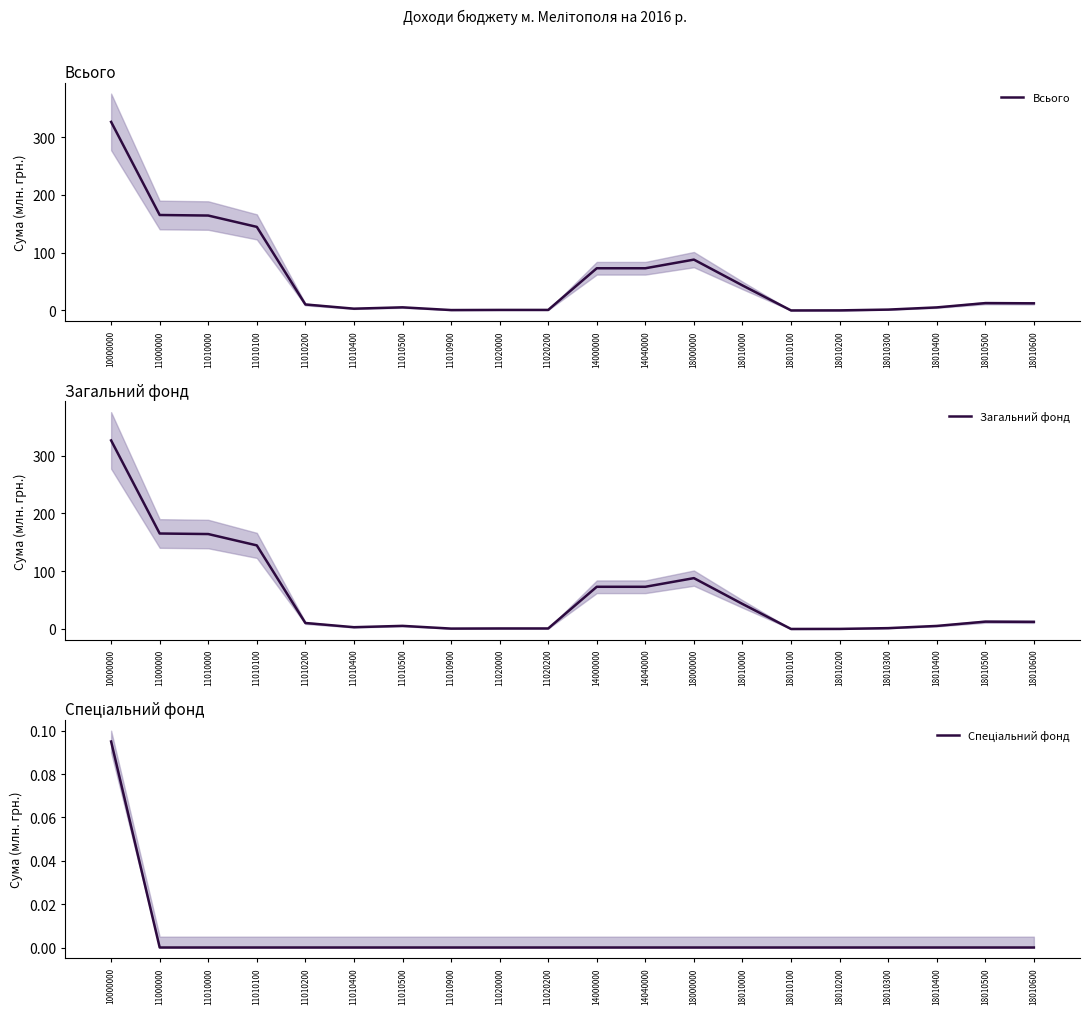

True or false: Загальний фонд has more than 0 interior local peaks.

True